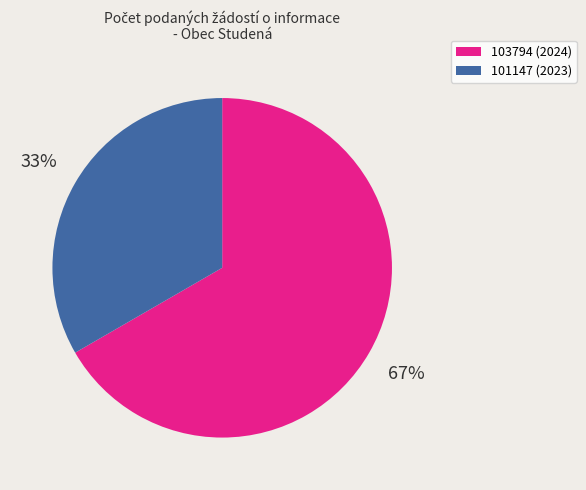

How many segments does this pie chart have?

2